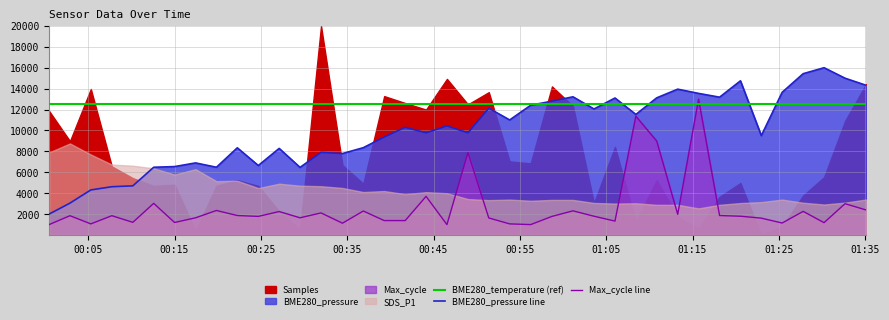

What is the minimum value for BME280_pressure line?

2000.0